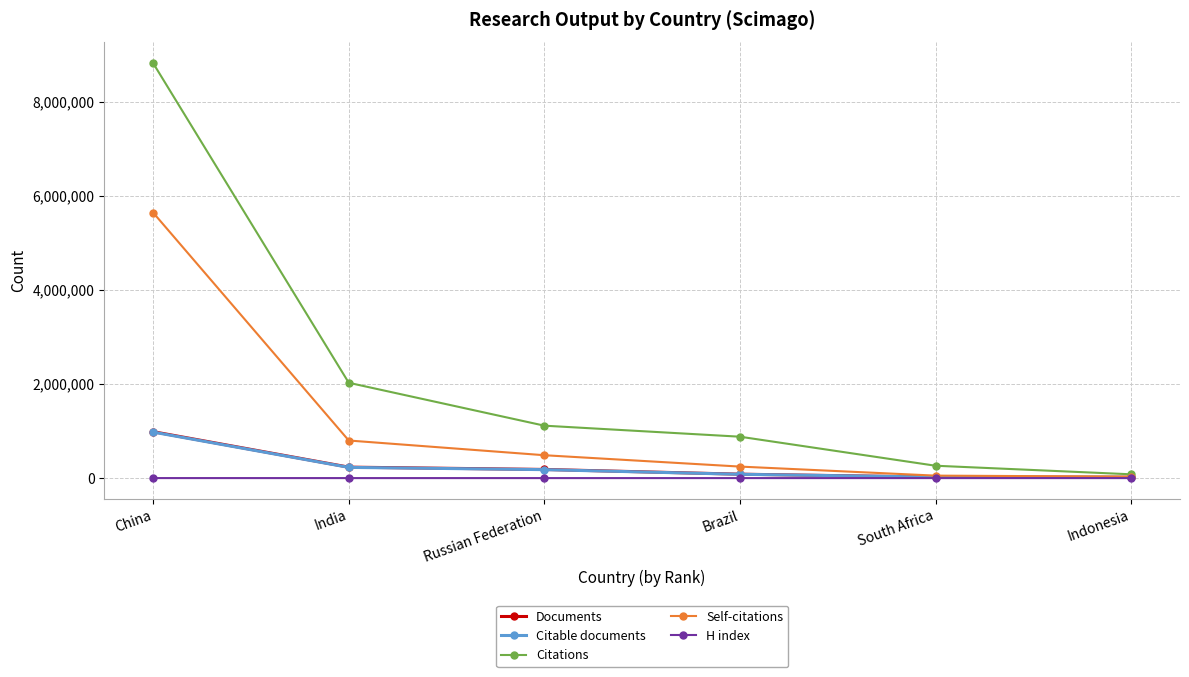

Which series has the largest total across all categories?

Citations